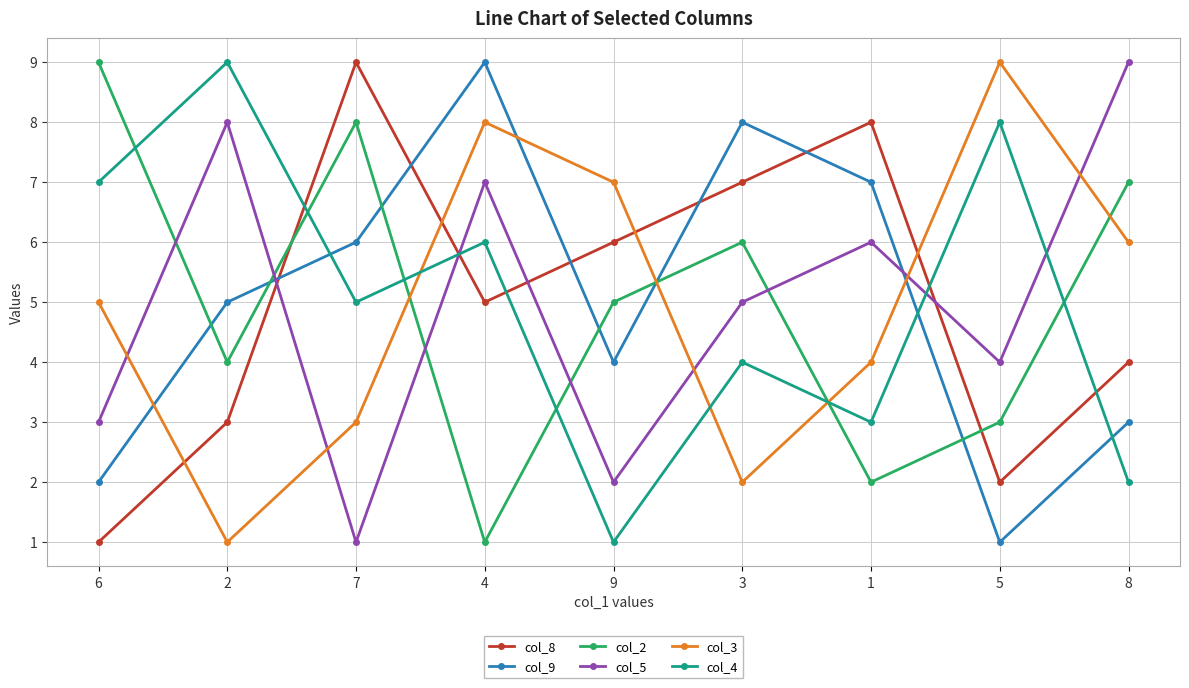

What is the total value across all series at 2?

30